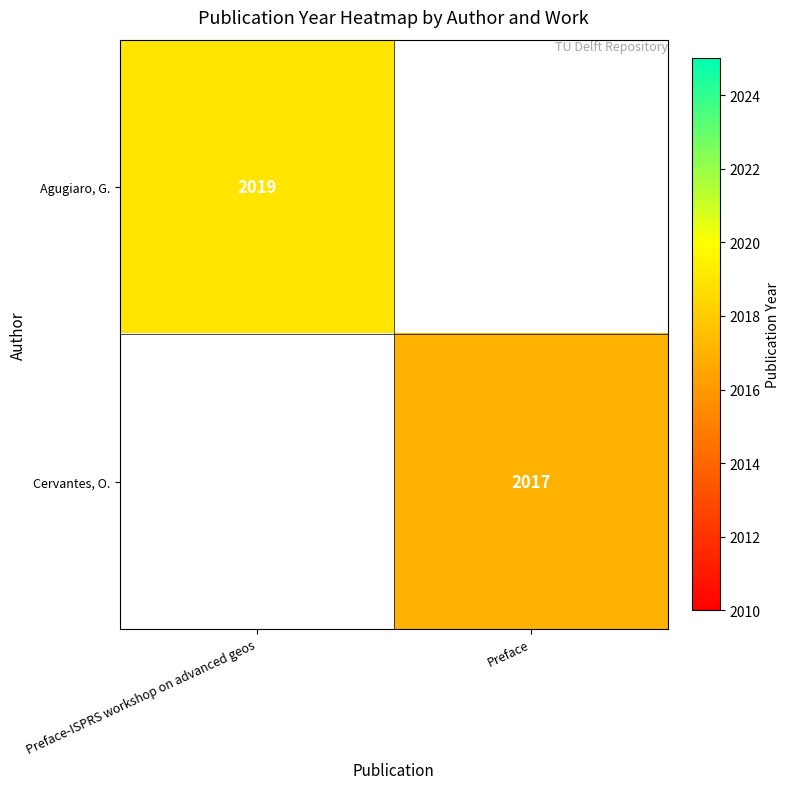

The value of Cervantes, O. at Preface is 706.3. True or false?

False